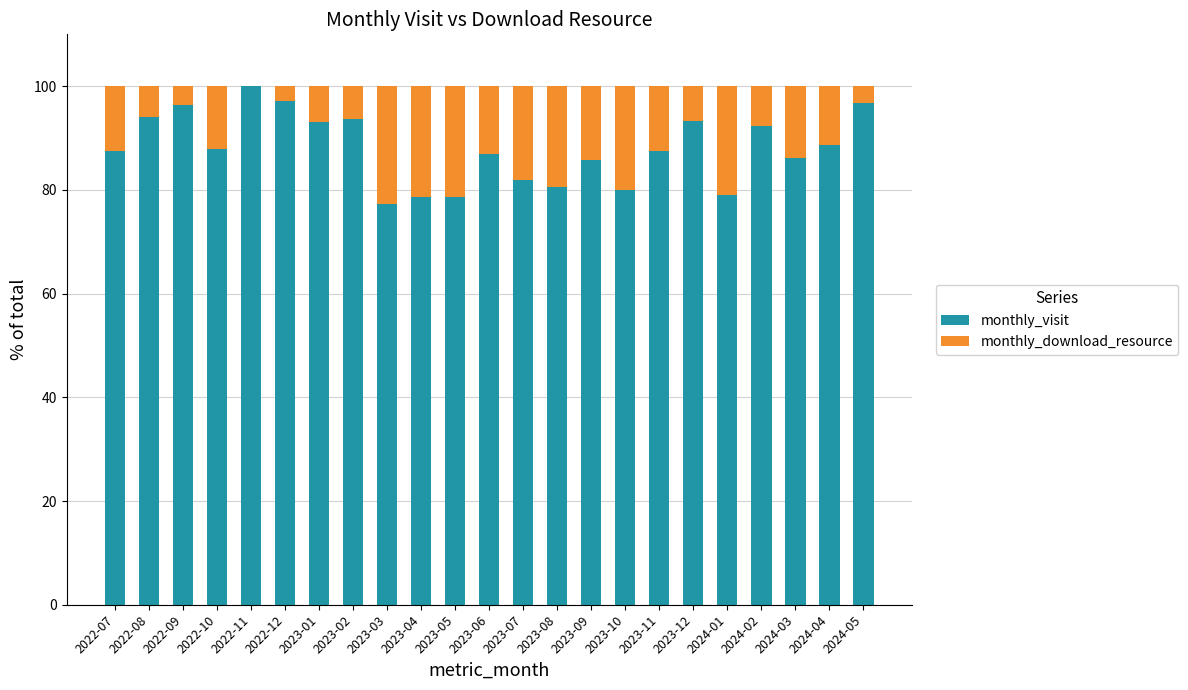

What is the total value across all series at 2023-10?

100.0